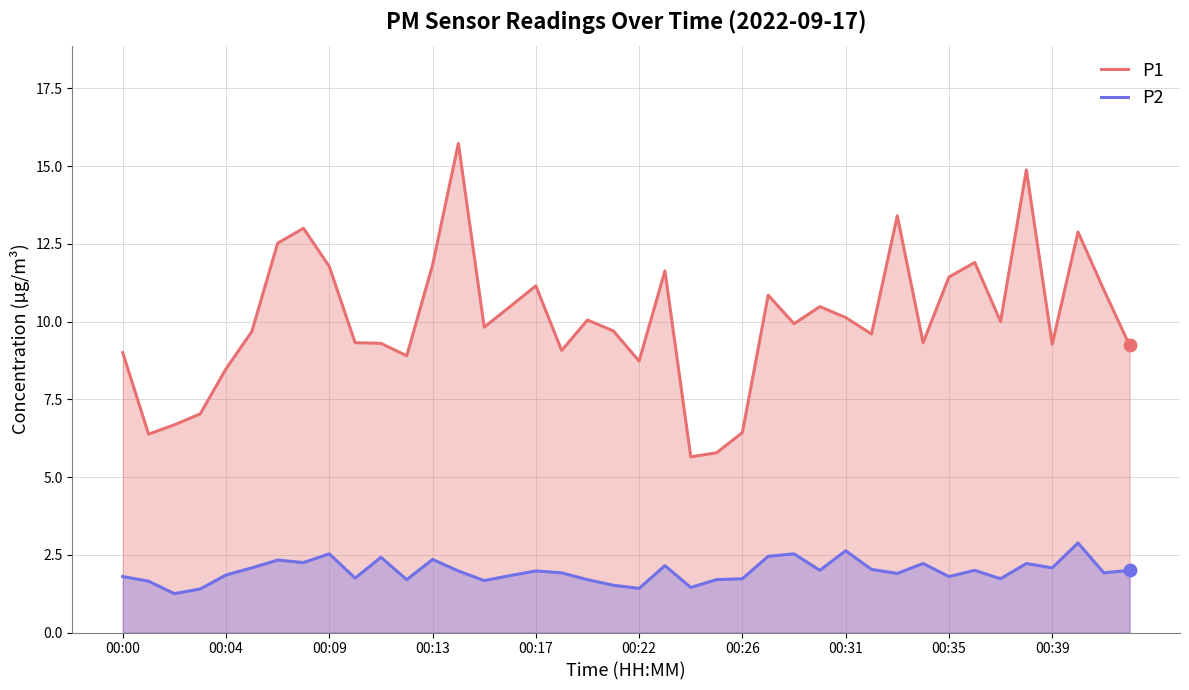

Which series has the largest total across all categories?

P1